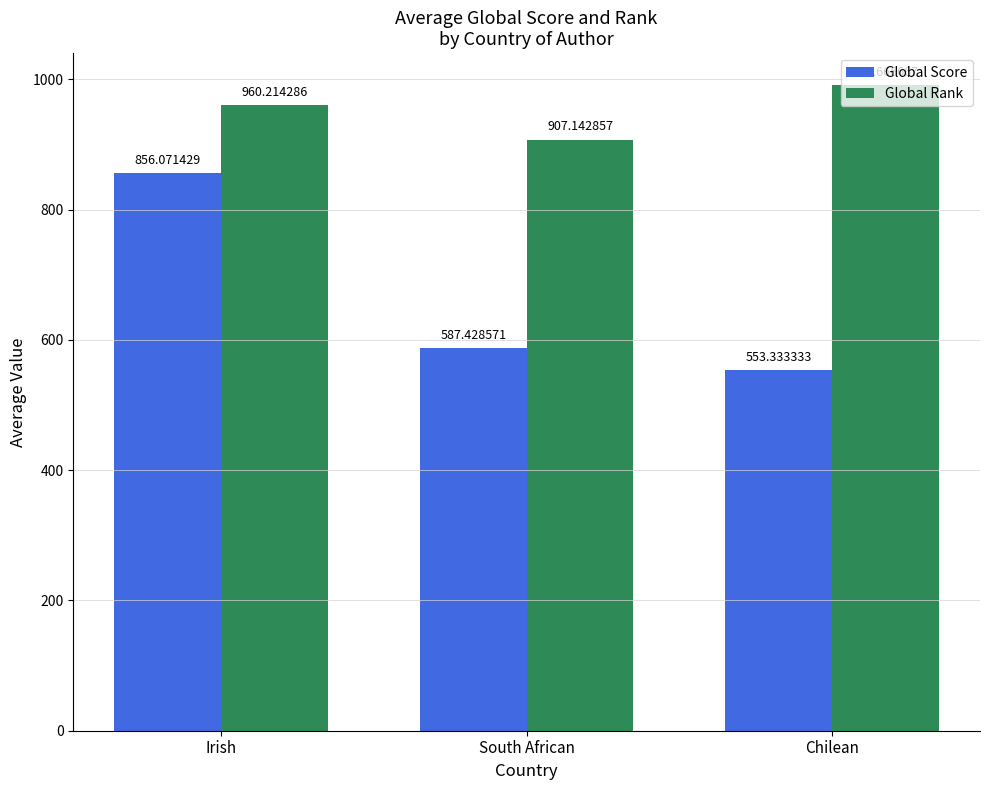

Rank the series by their average value, from lowest to highest.

Global Score, Global Rank